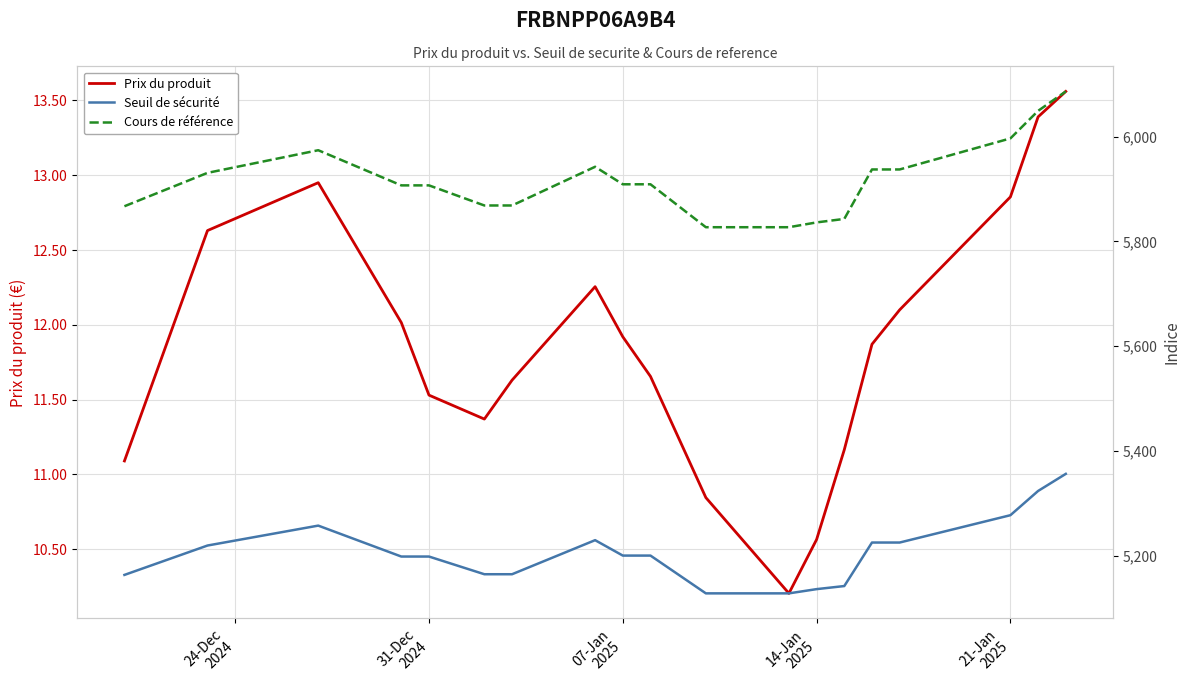

What is the minimum value for Prix du produit?

10.2